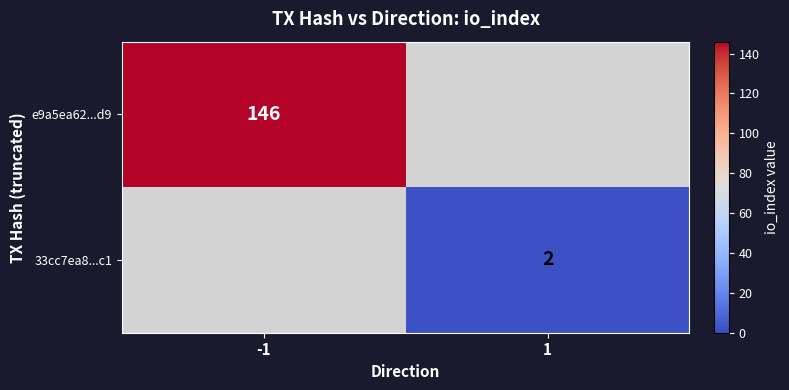

Is it true that e9a5ea62...d9 equals 222 at -1?

False